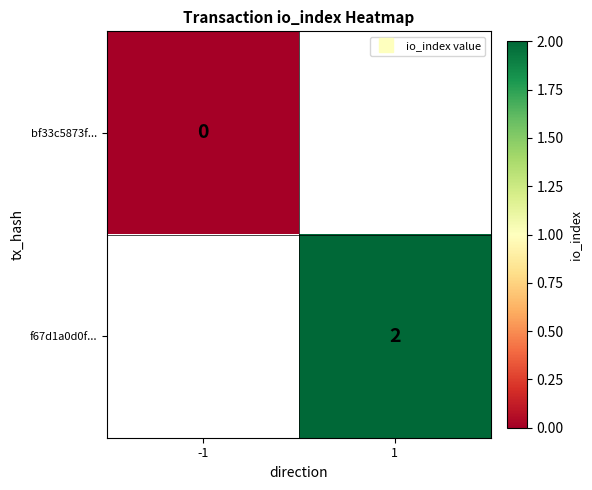

At how many categories does at least one series exceed 1?

1